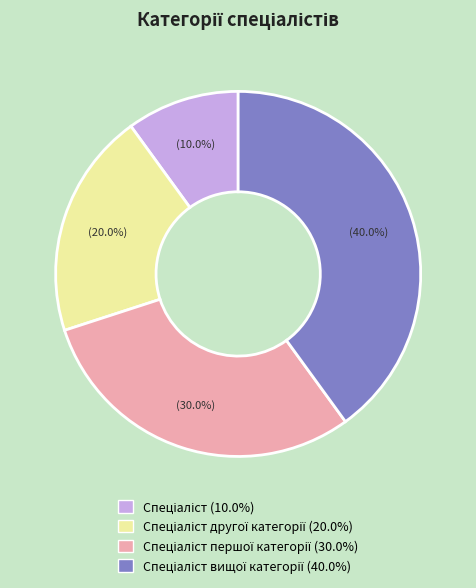

Count the number of slices in the pie.

4